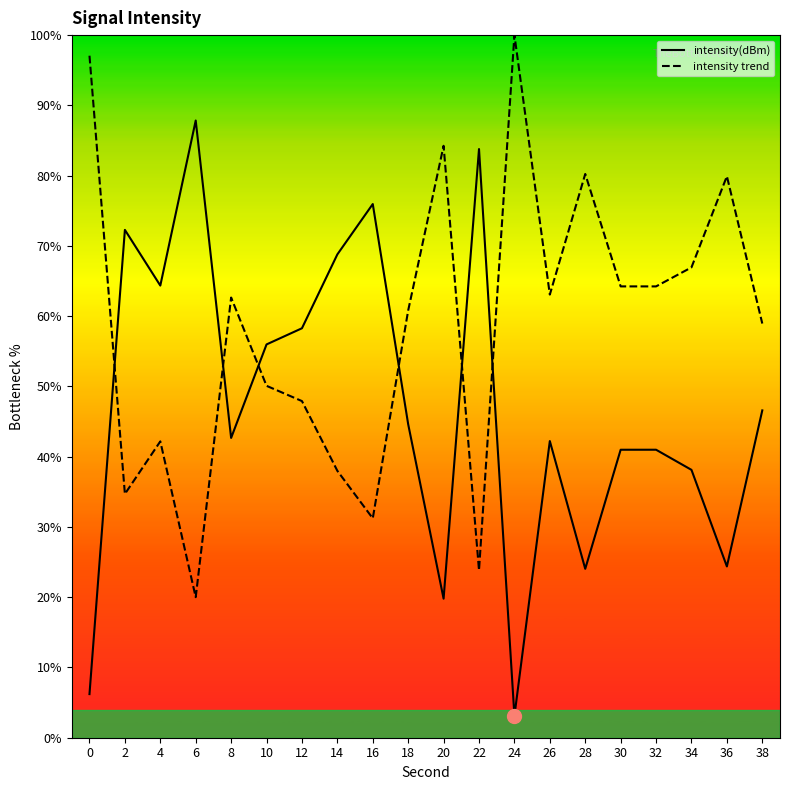

What are all the series names shown in the legend?

intensity(dBm), intensity trend